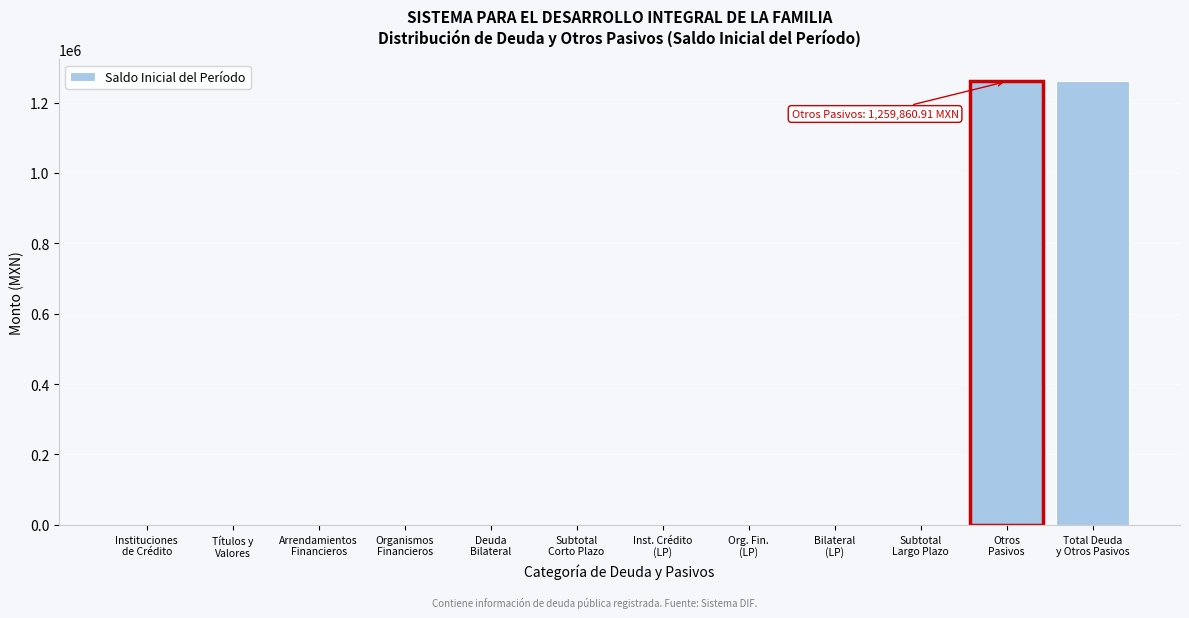

What is the sum of all values?

2519721.8